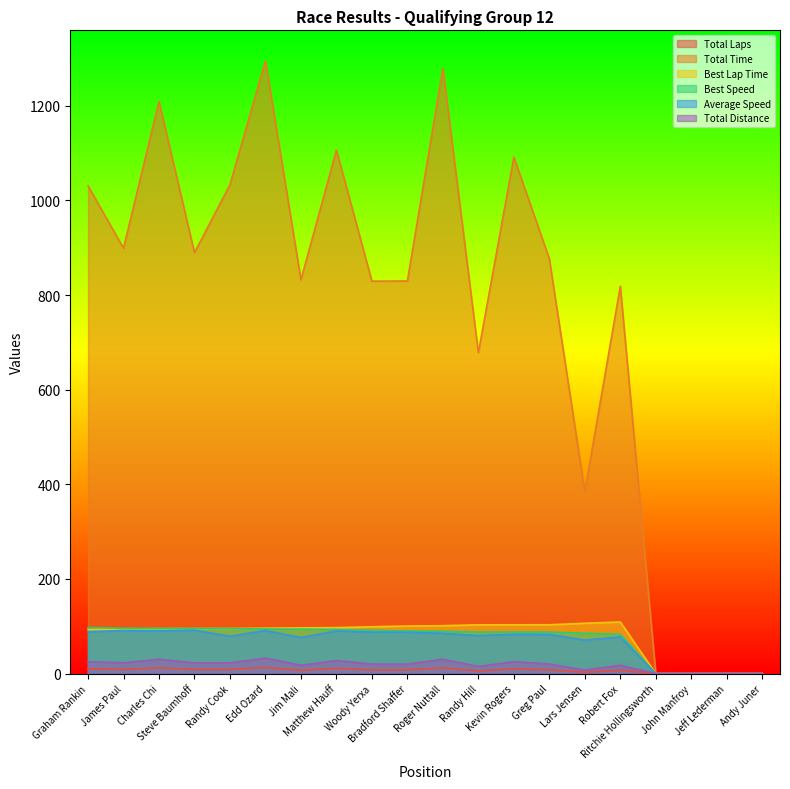

What is the maximum value shown in the chart?

1294.5